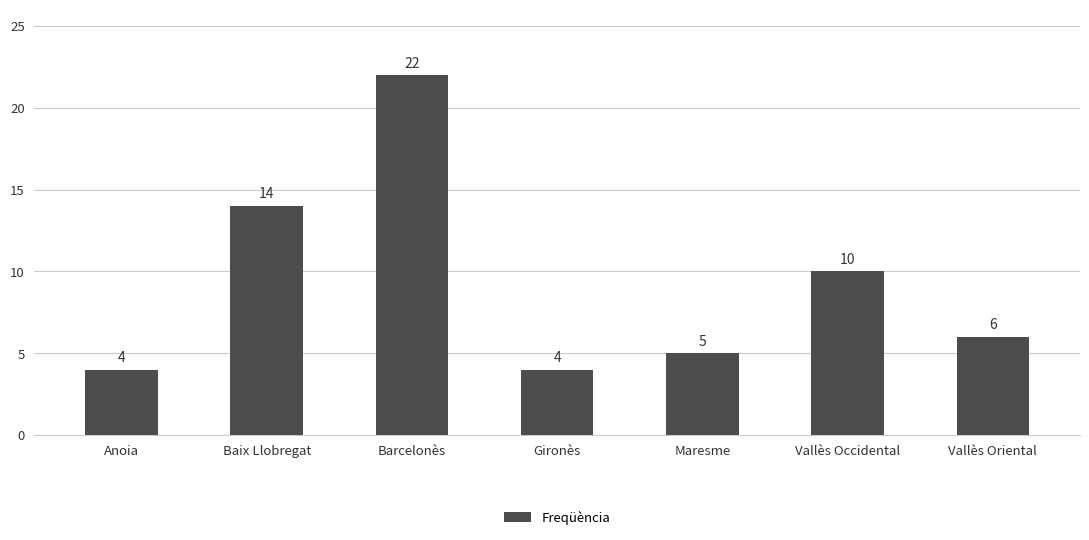

Does the chart contain any negative values?

No